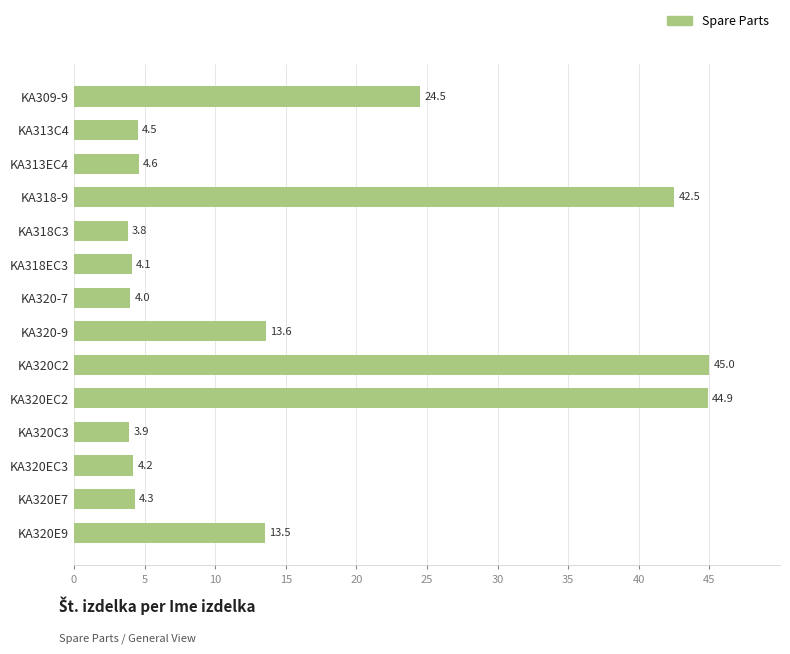

How many categories are shown in the chart?

14